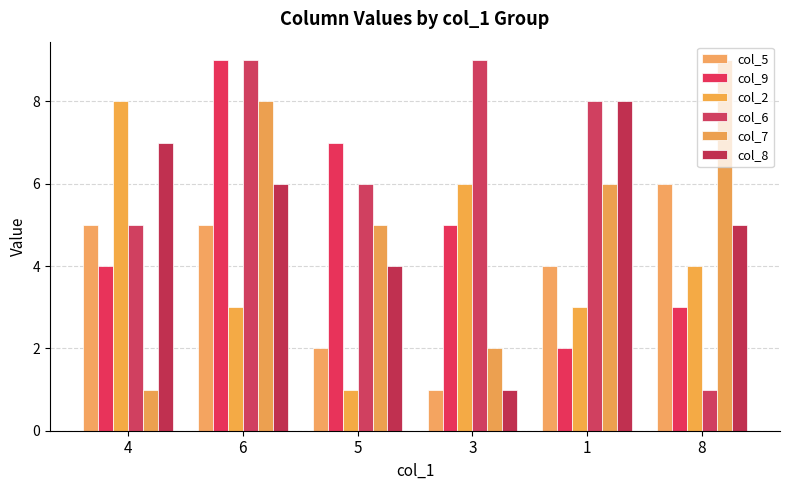

What is the label of the 6th bar from the left?

8